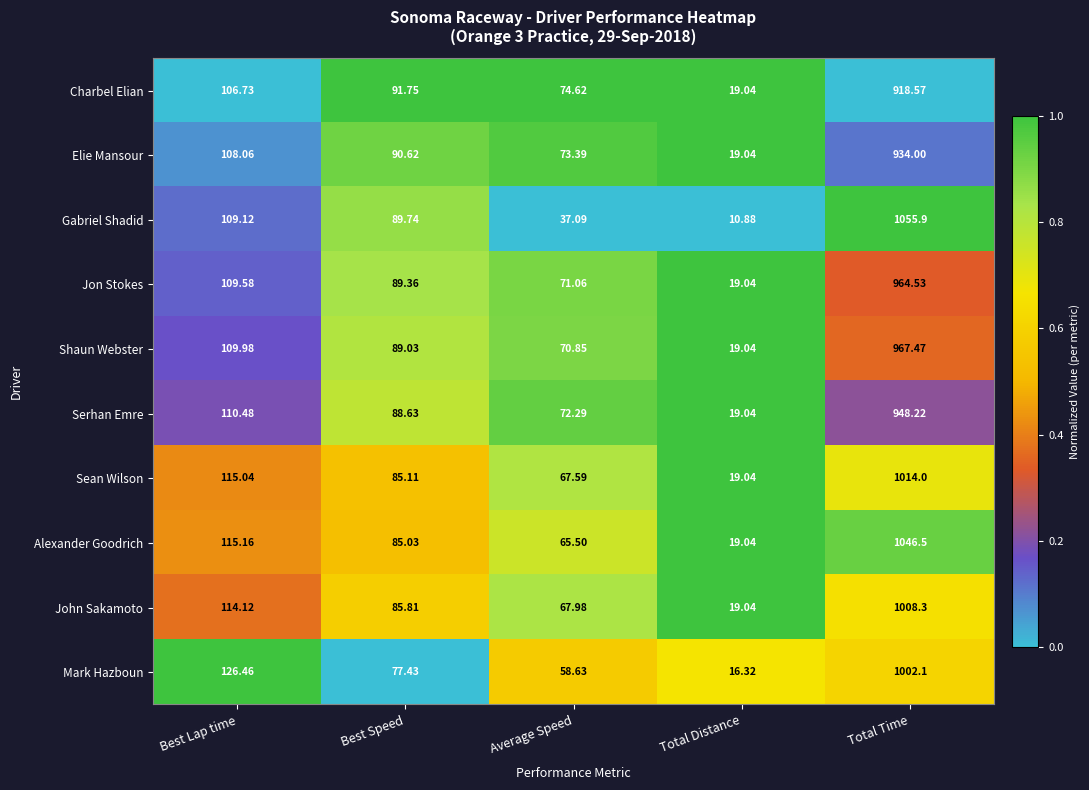

Rank the categories by Gabriel Shadid value from highest to lowest.

Total Time, Best Lap time, Best Speed, Average Speed, Total Distance